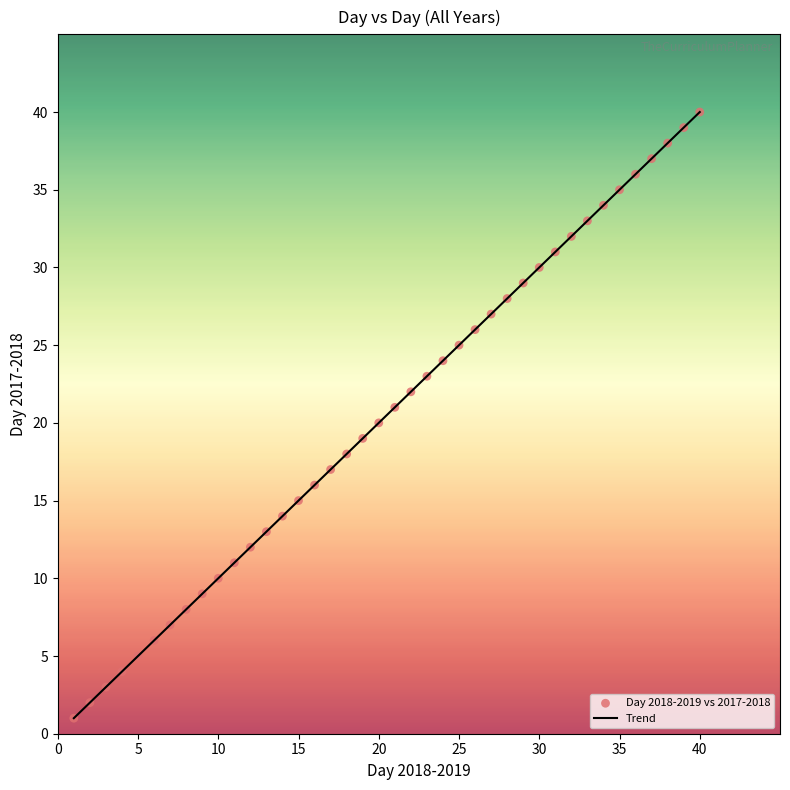

What is the difference between the maximum and minimum values?

39